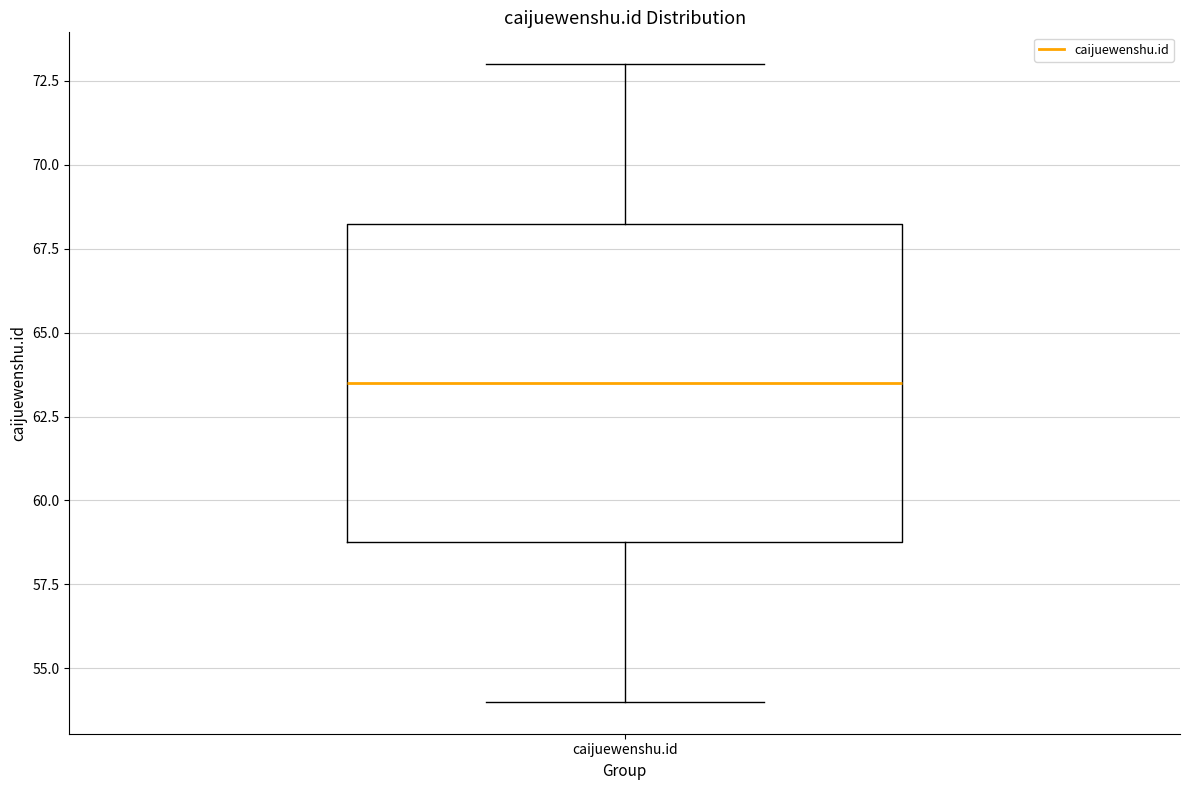

Where is the lower edge of the box for caijuewenshu.id on the y-axis? The values are not printed on the chart, so give them approximately, as read against the axis.

59.0